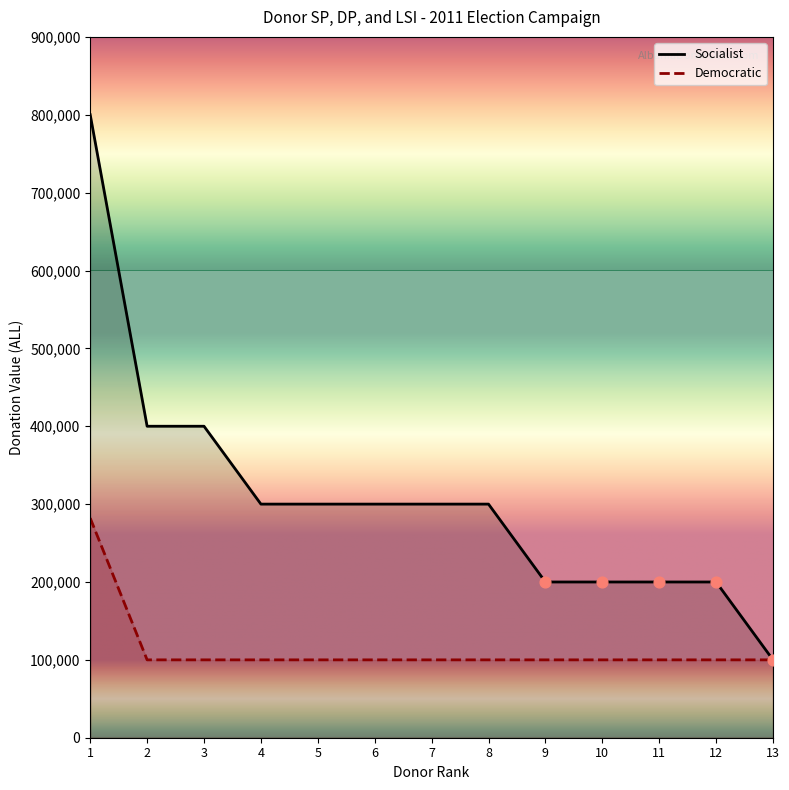

At which category is the sum across all series the highest?

1